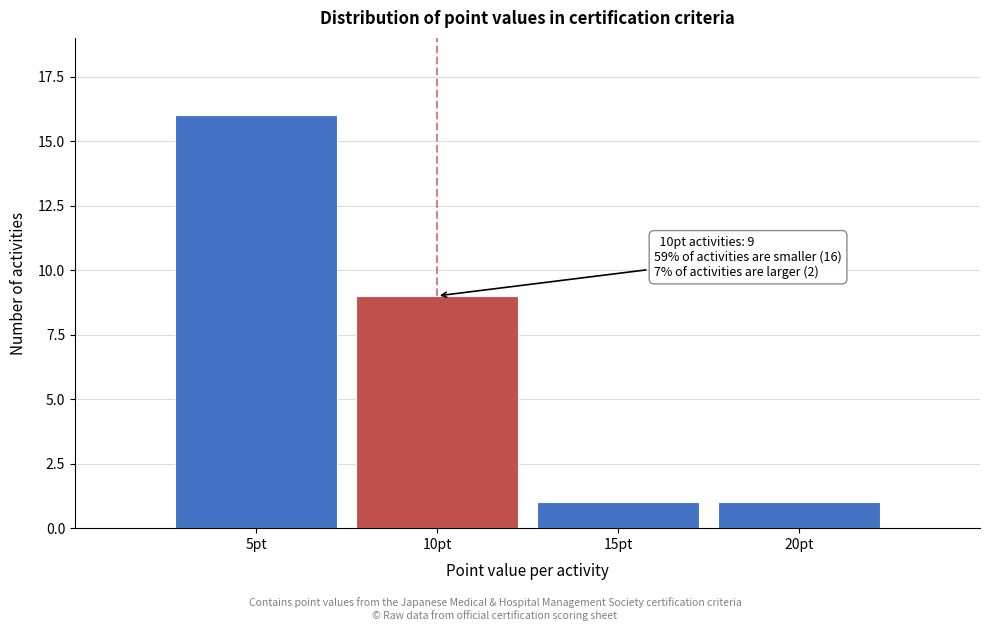

Reading left to right, list all the values displayed in this chart.

16	9	1	1